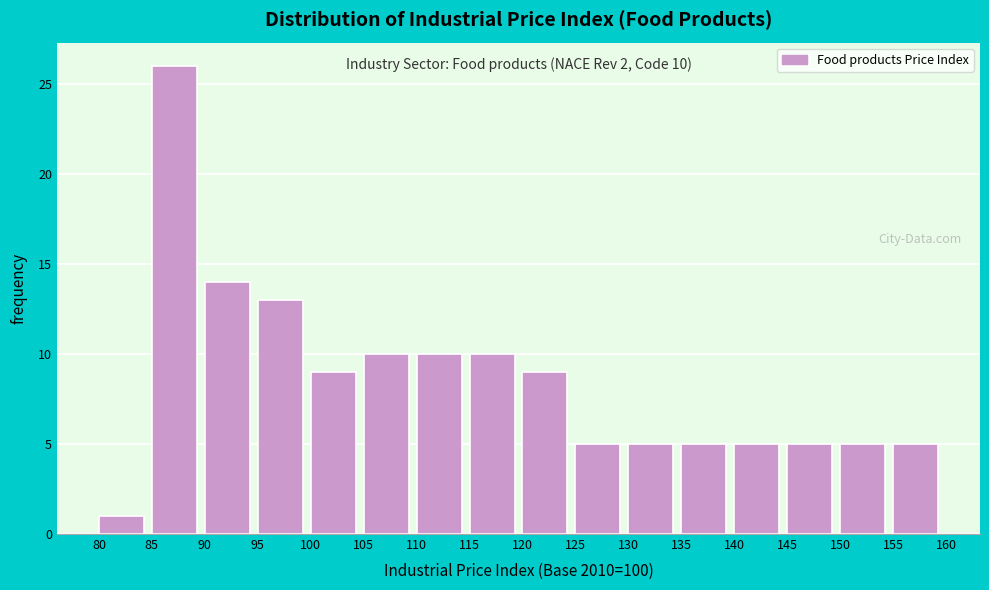

Over which range of the x-axis is the bar tallest?

85 to 90